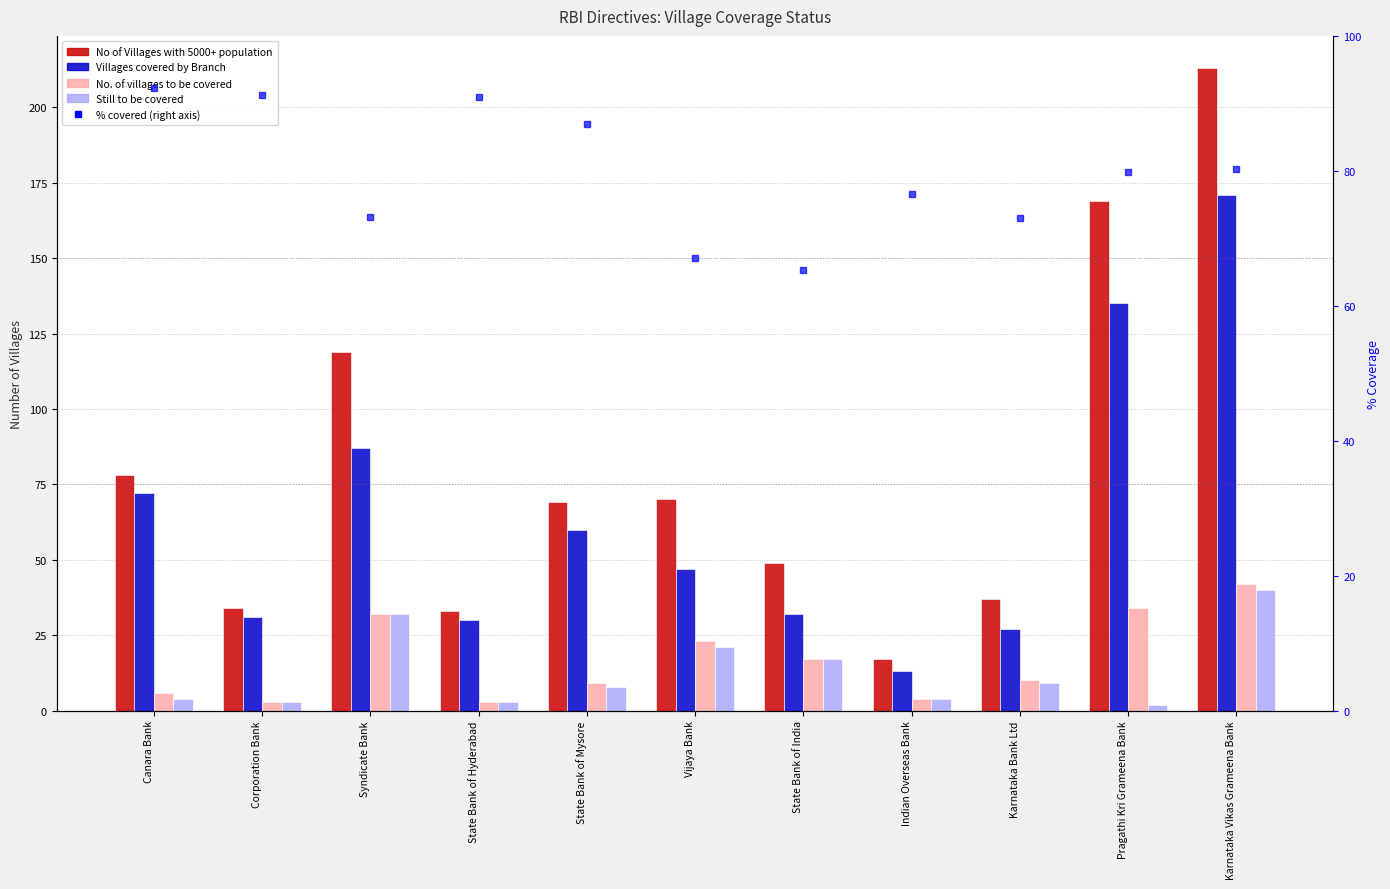

What is the label of the 5th bar from the left?

State Bank of Mysore